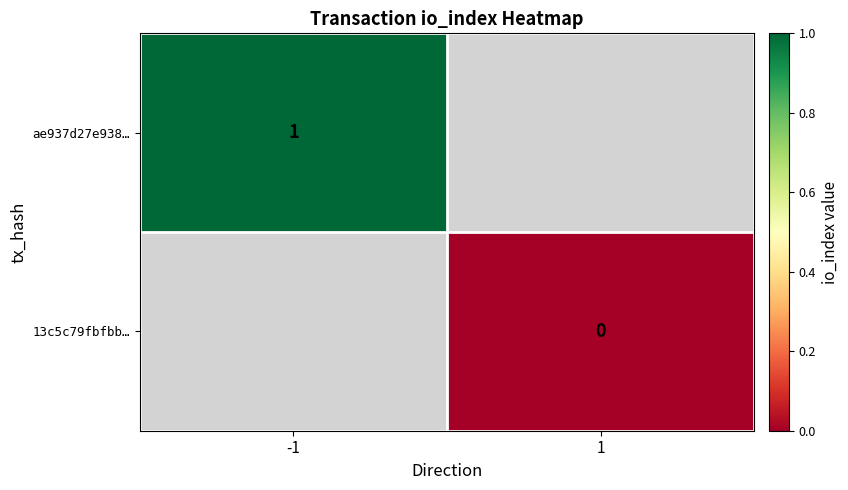

The ae937d27e938… series shows 0 at -1. True or false?

False